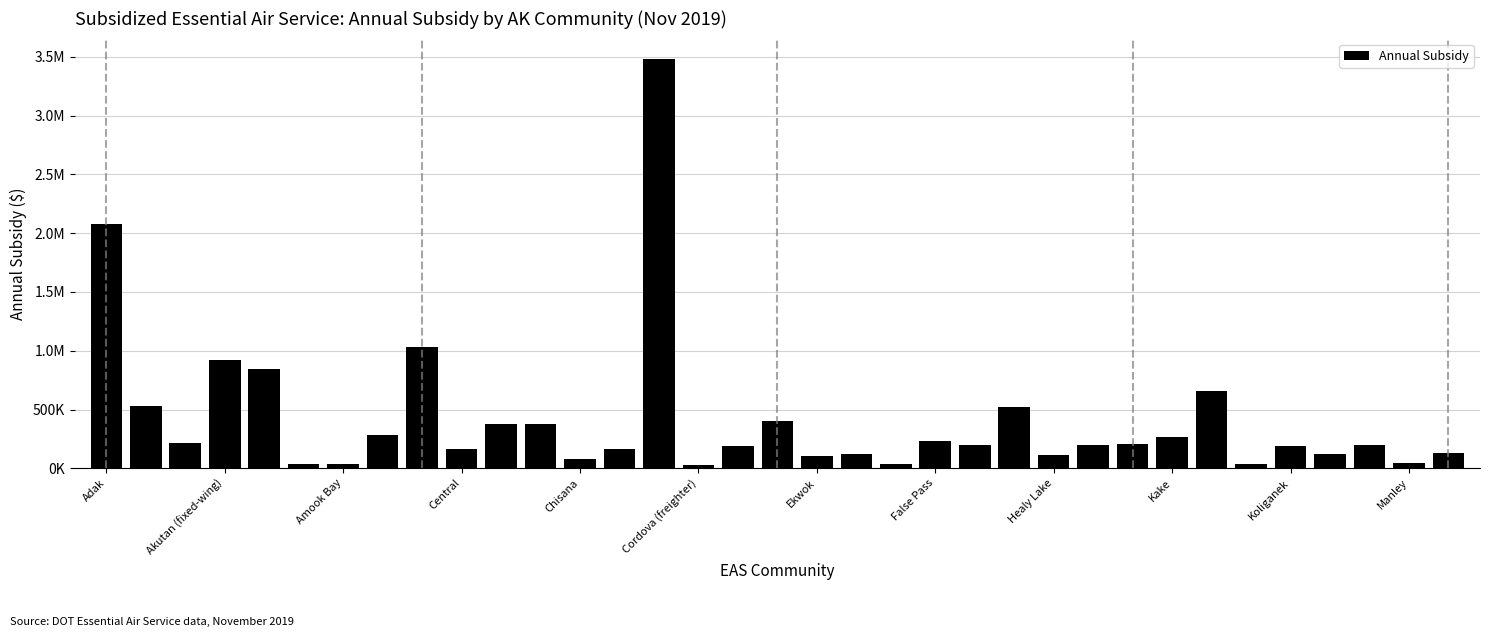

Does the chart contain any negative values?

No